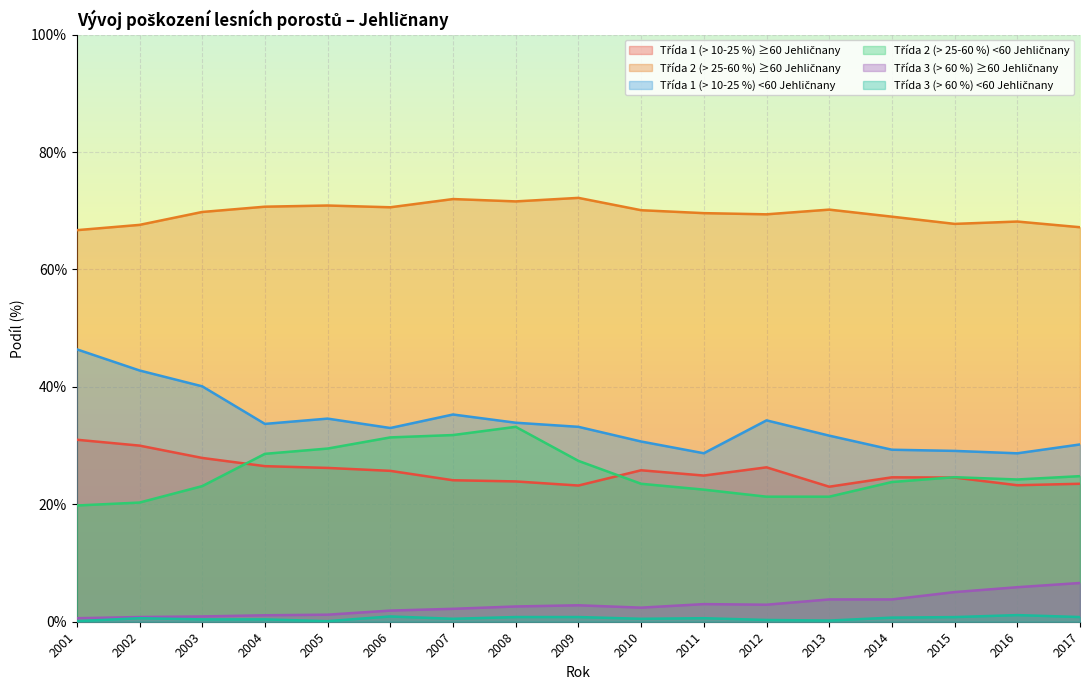

Reading left to right, list all the values displayed in this chart.

Třída 1 (> 10-25 %) ≥60 Jehličnany: 31.0	30.0	27.9	26.5	26.2	25.7	24.1	23.9	23.2	25.8	24.9	26.3	23.0	24.6	24.6	23.2	23.5
Třída 2 (> 25-60 %) ≥60 Jehličnany: 66.7	67.6	69.8	70.7	70.9	70.6	72.0	71.6	72.2	70.1	69.6	69.4	70.2	69.0	67.8	68.2	67.2
Třída 1 (> 10-25 %) <60 Jehličnany: 46.4	42.8	40.1	33.7	34.6	33.0	35.3	33.9	33.2	30.7	28.7	34.3	31.7	29.3	29.1	28.7	30.2
Třída 2 (> 25-60 %) <60 Jehličnany: 19.8	20.3	23.1	28.6	29.5	31.4	31.8	33.2	27.4	23.5	22.5	21.3	21.3	23.8	24.6	24.2	24.8
Třída 3 (> 60 %) ≥60 Jehličnany: 0.6	0.8	0.9	1.1	1.2	1.9	2.2	2.6	2.8	2.4	3.0	2.9	3.8	3.8	5.0	5.9	6.6
Třída 3 (> 60 %) <60 Jehličnany: 0.1	0.6	0.4	0.4	0.1	0.9	0.5	0.8	0.8	0.5	0.6	0.3	0.2	0.7	0.8	1.1	0.8